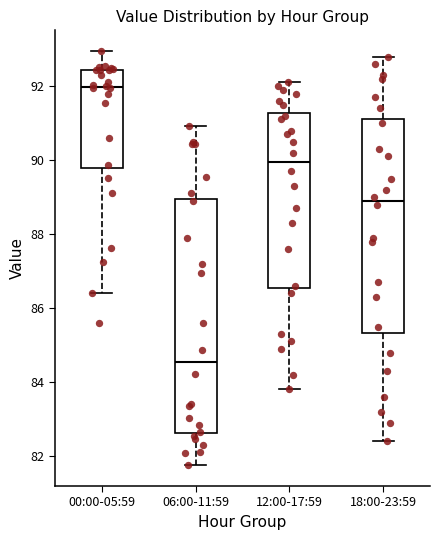

Reading left to right, read every box against the y-axis: the position of its median line, the range the box covers, and the ends of its whiskers. The values are not printed on the chart, so give them approximately, as read against the axis.

00:00-05:59: median 92.0, box 89.8 to 92.4, whiskers 86.4 to 93.0
06:00-11:59: median 84.6, box 82.6 to 89.0, whiskers 81.8 to 91.0
12:00-17:59: median 90.0, box 86.6 to 91.2, whiskers 83.8 to 92.2
18:00-23:59: median 89.0, box 85.4 to 91.2, whiskers 82.4 to 92.8